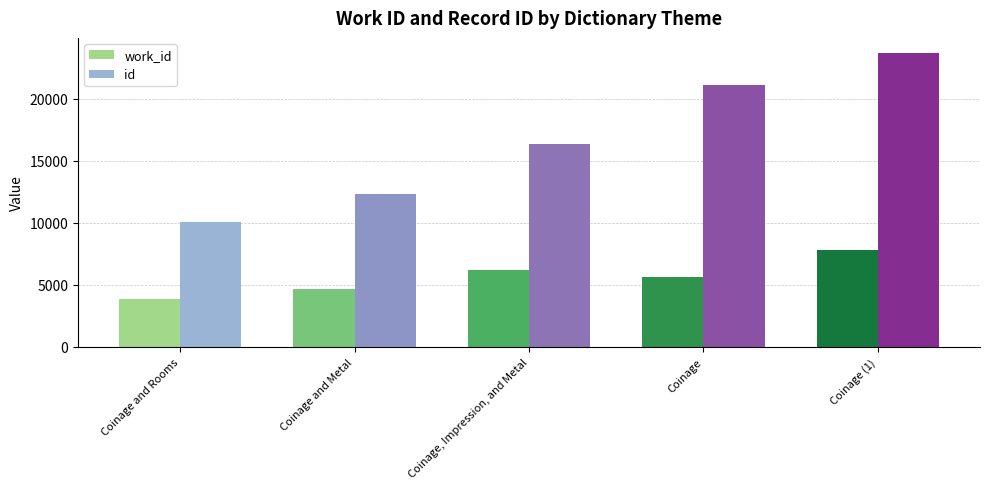

What is the label of the 5th bar from the left?

Coinage (1)